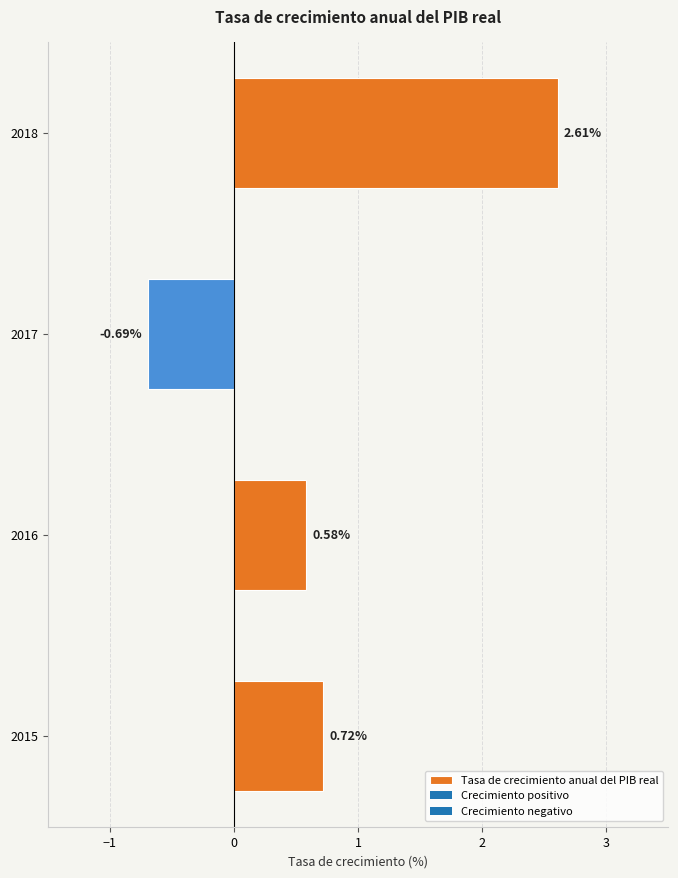

Count the values in the range 0 to 2.

2